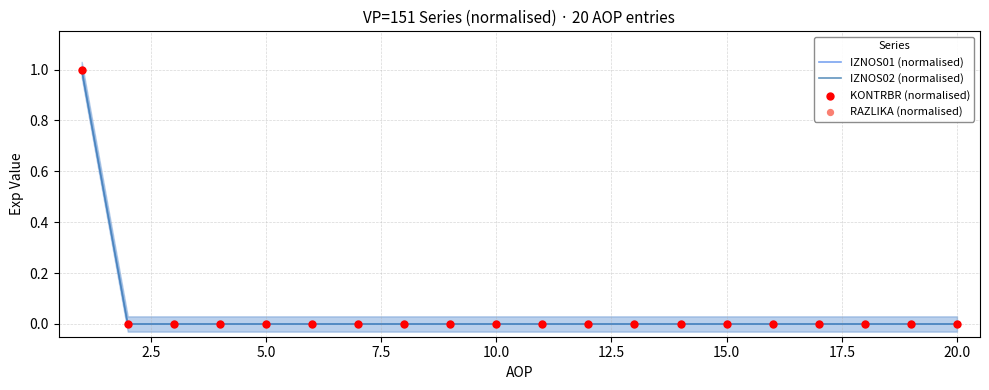

Is the value of IZNOS02 (normalised) at 14 greater than the value of RAZLIKA (normalised) at 5.0?

No